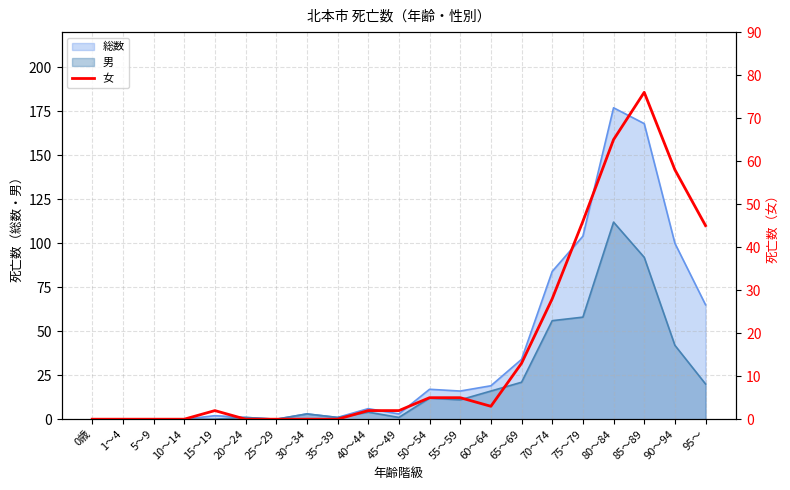

What is the value of the 18th point from the left?

65